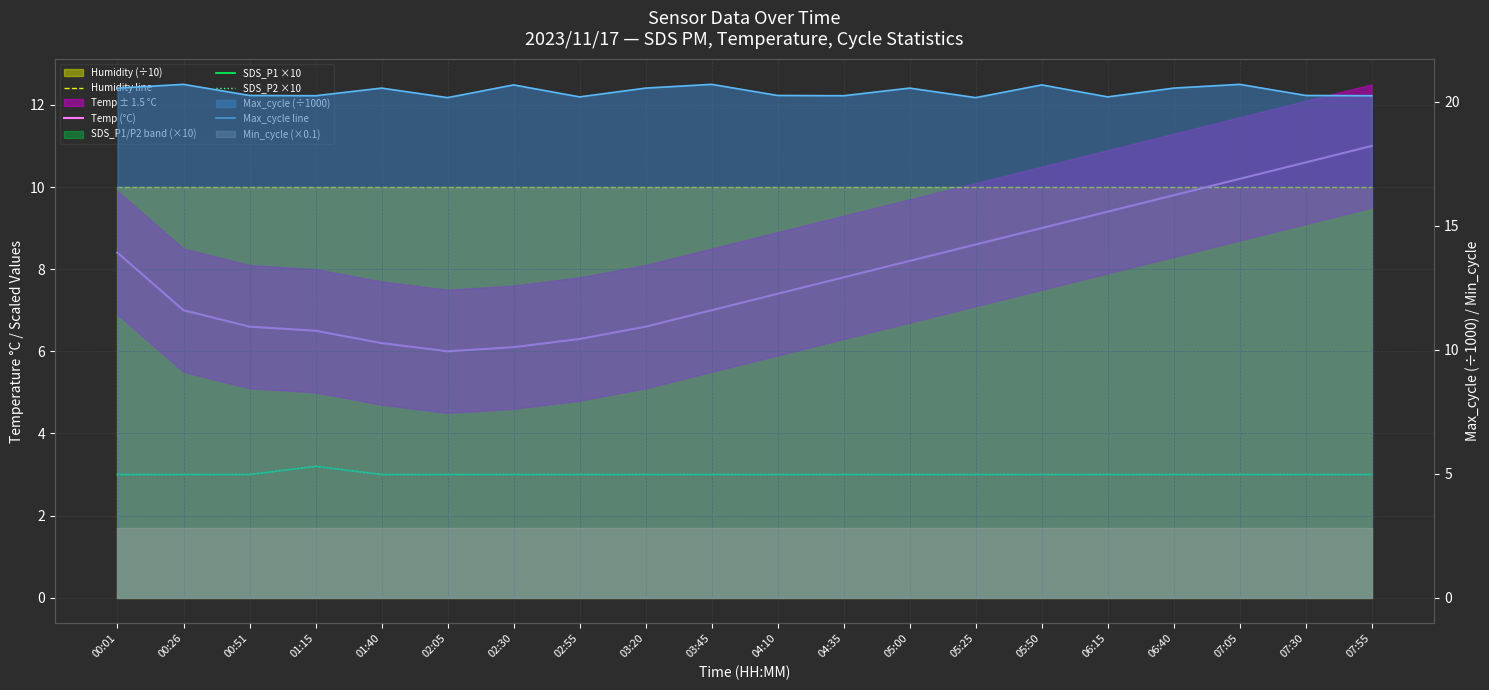

What value does the Max_cycle line series have at 02:05?

20.2